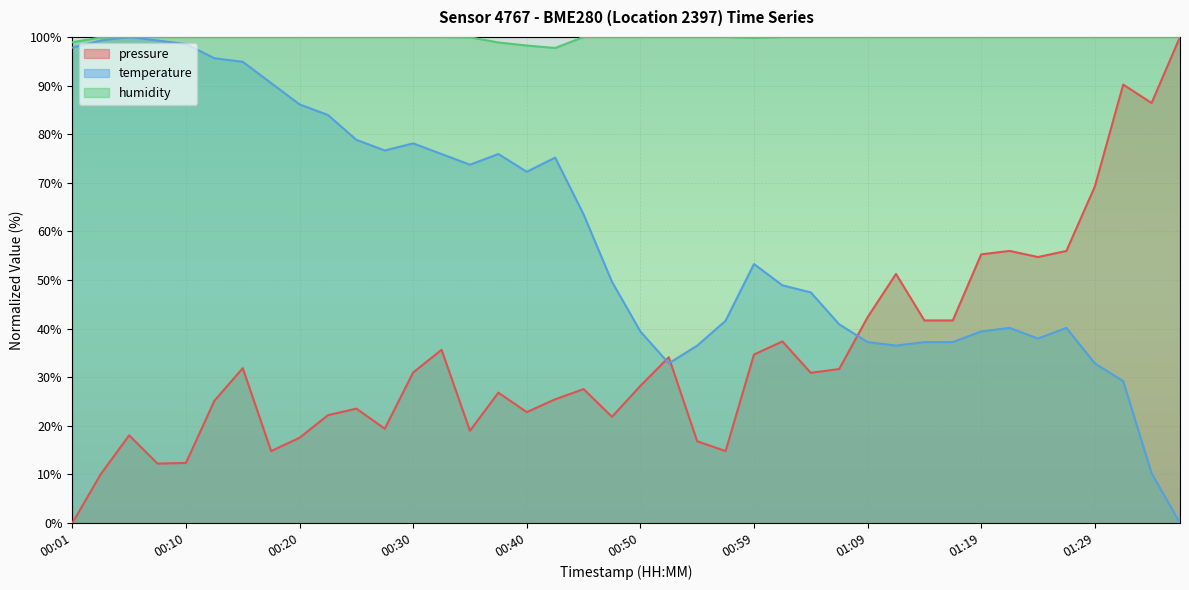

List the labels in order of temperature value, smallest first.

01:36, 01:34, 01:31, 00:52, 01:29, 00:54, 01:12, 01:09, 01:14, 01:17, 01:24, 00:50, 01:19, 01:21, 01:26, 01:07, 00:57, 01:04, 01:02, 00:47, 00:59, 00:45, 00:40, 00:35, 00:42, 00:32, 00:37, 00:28, 00:30, 00:25, 00:23, 00:20, 00:18, 00:15, 00:13, 00:01, 00:10, 00:03, 00:08, 00:06